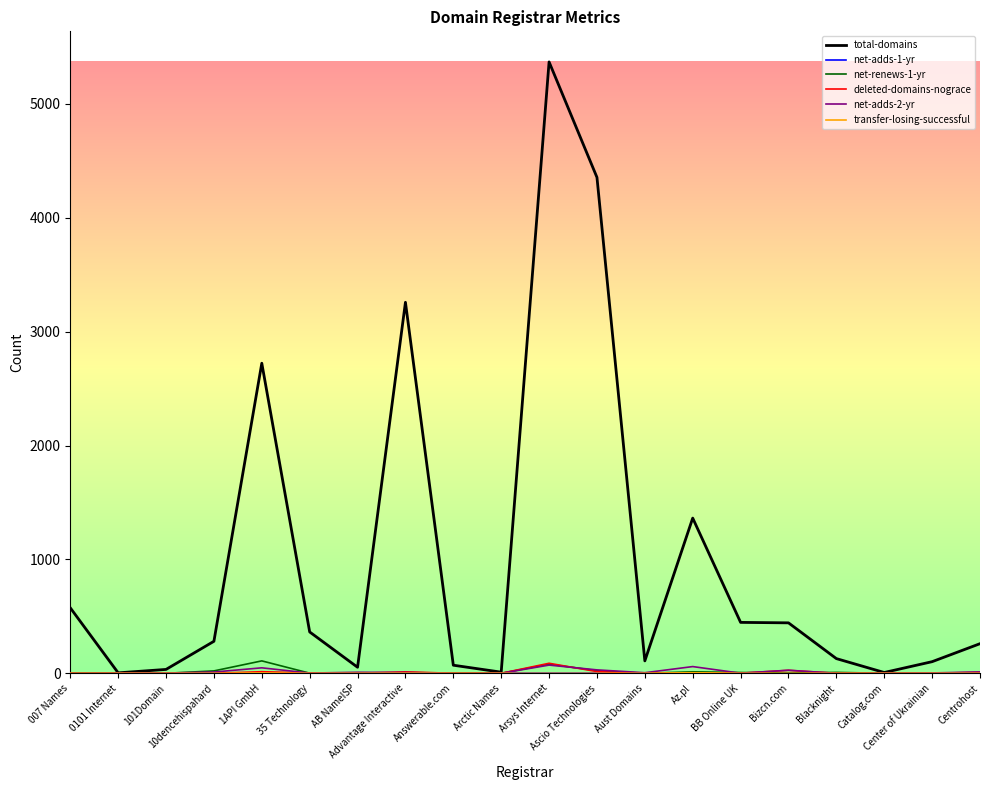

Which series has the largest total across all categories?

total-domains